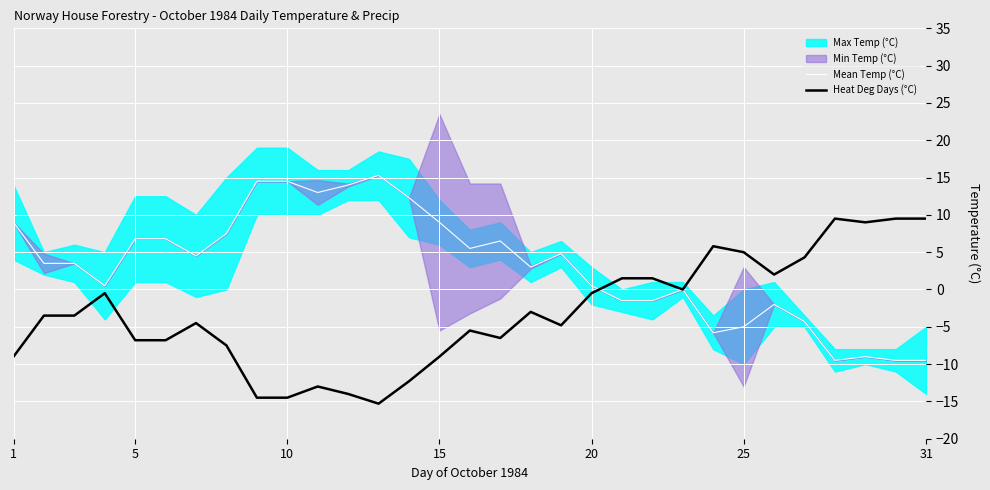

What is the maximum value for Mean Temp (°C)?

15.3